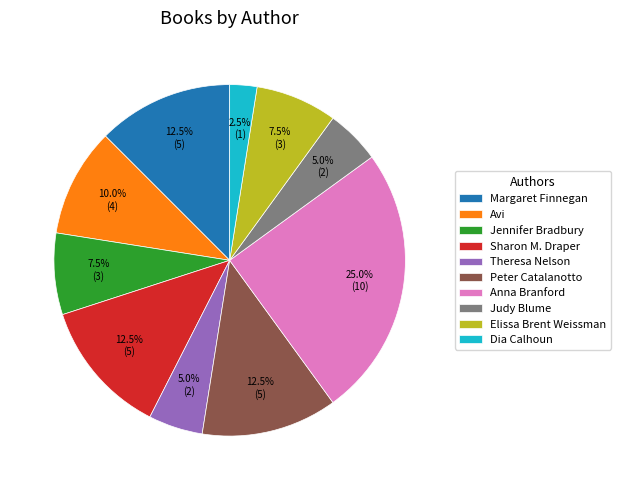

Combined, do Peter Catalanotto and Anna Branford account for over 50%?

No